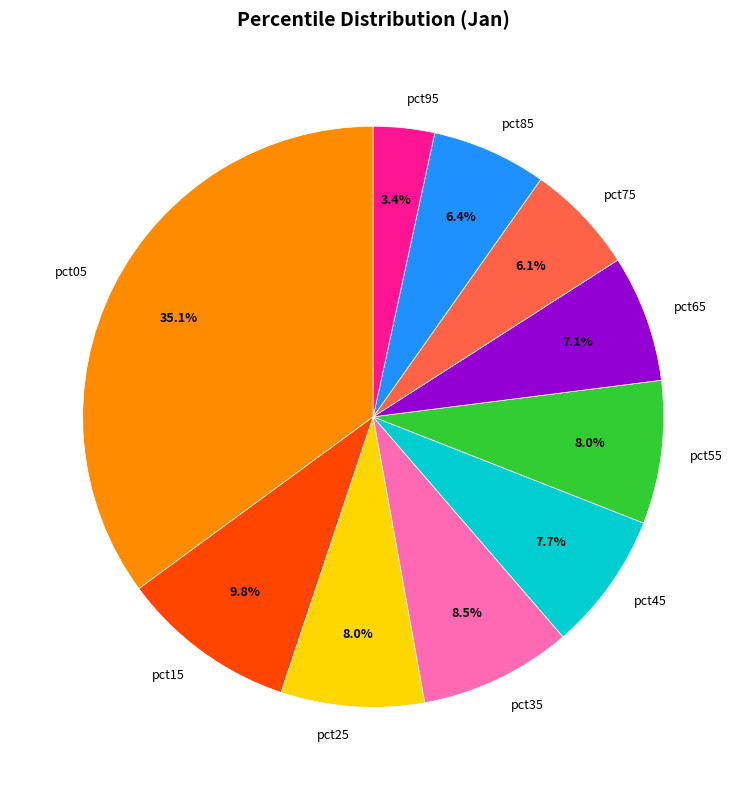

Is there any slice that represents more than half of the pie?

No